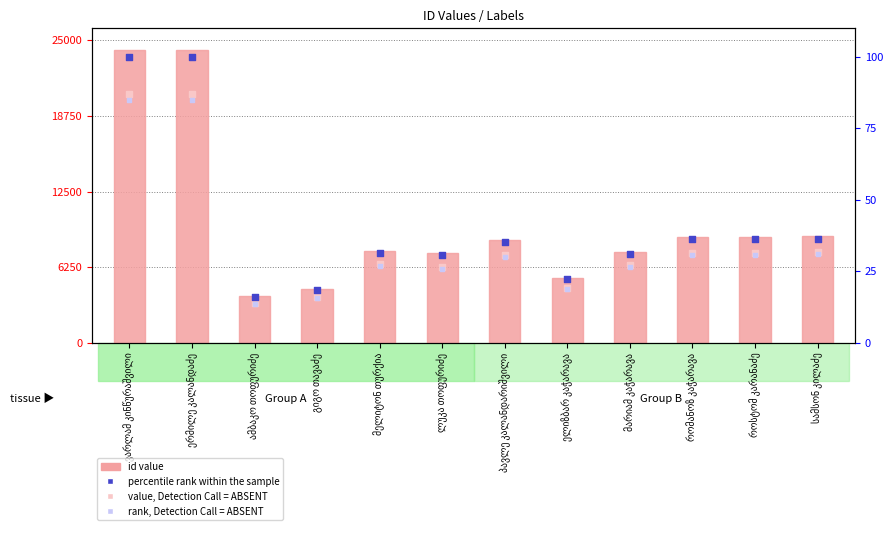

Which series reaches the minimum Y coordinate?

rank, Detection Call = ABSENT